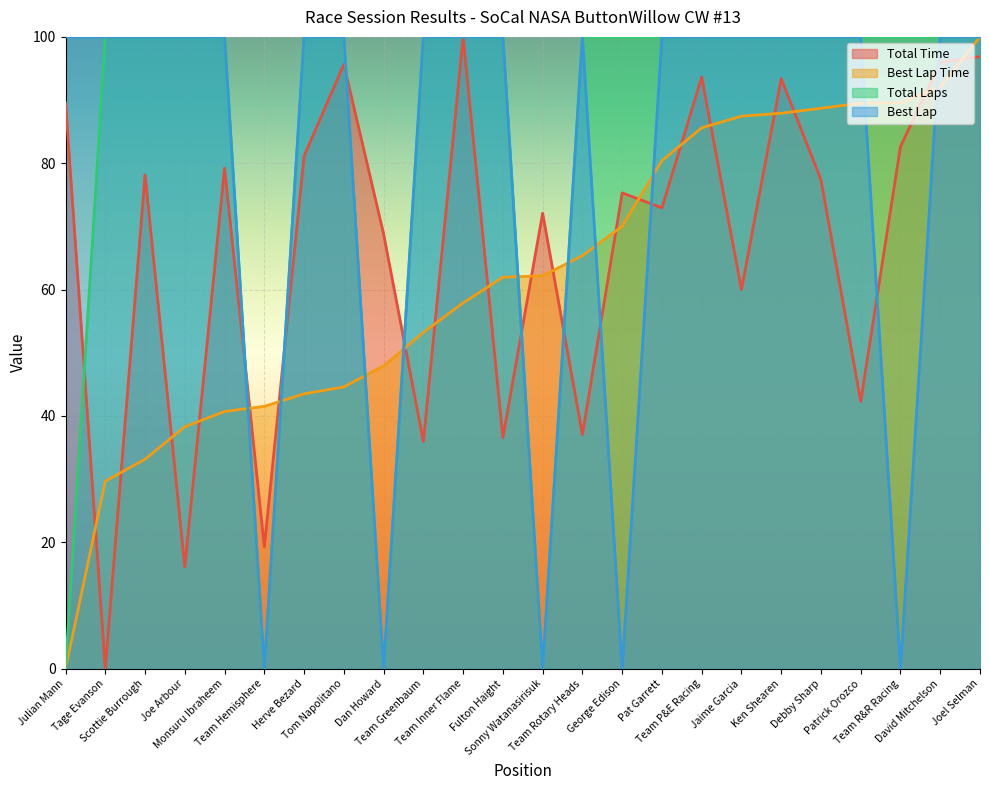

What position from the left is Joe Arbour?

4